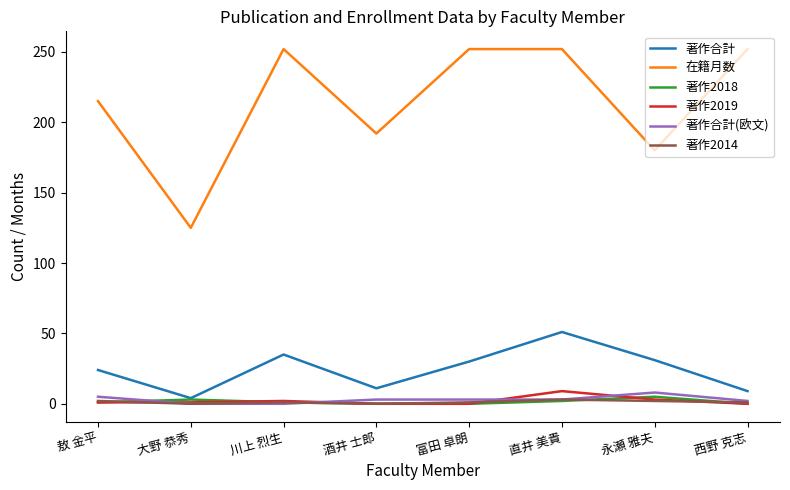

Which series has the widest spread of values?

在籍月数